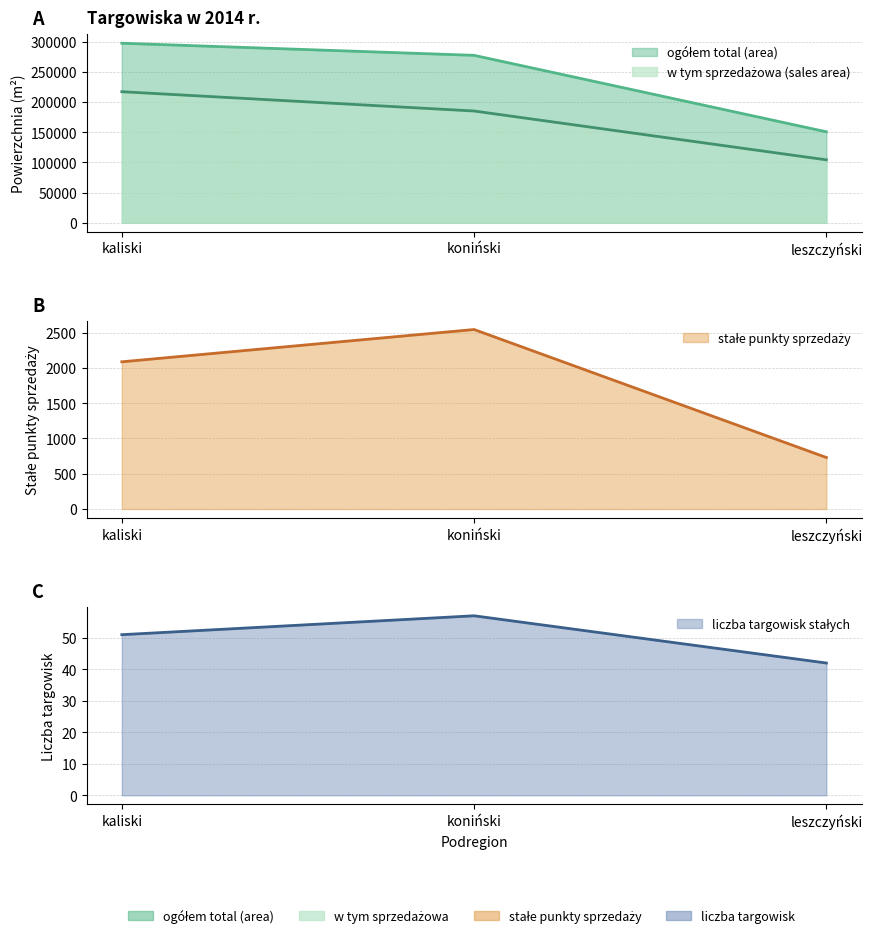

Where is the first local minimum for w tym sprzedażowa (sales area)?

leszczyński